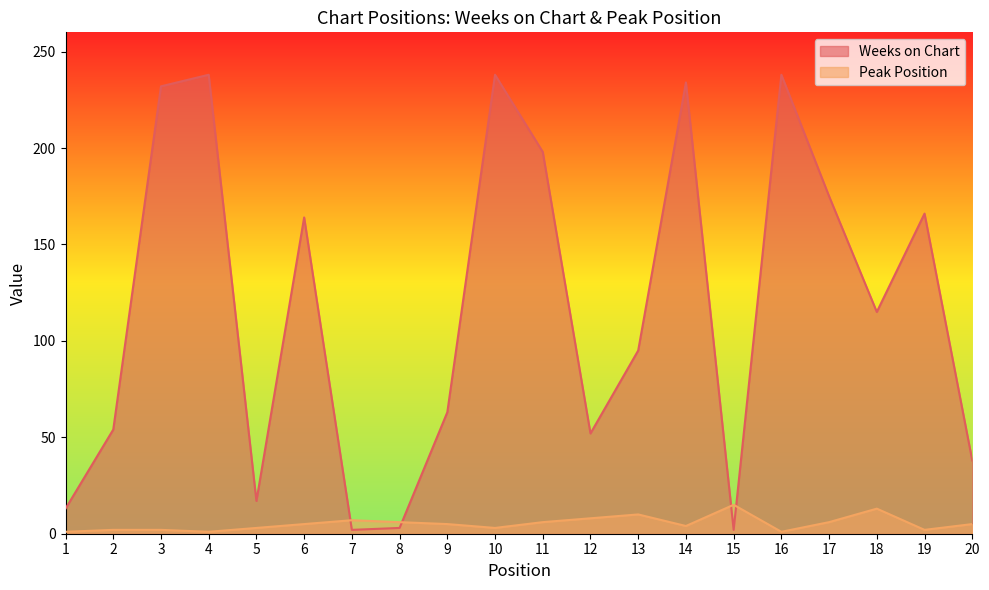

At which category is the sum across all series the highest?

10